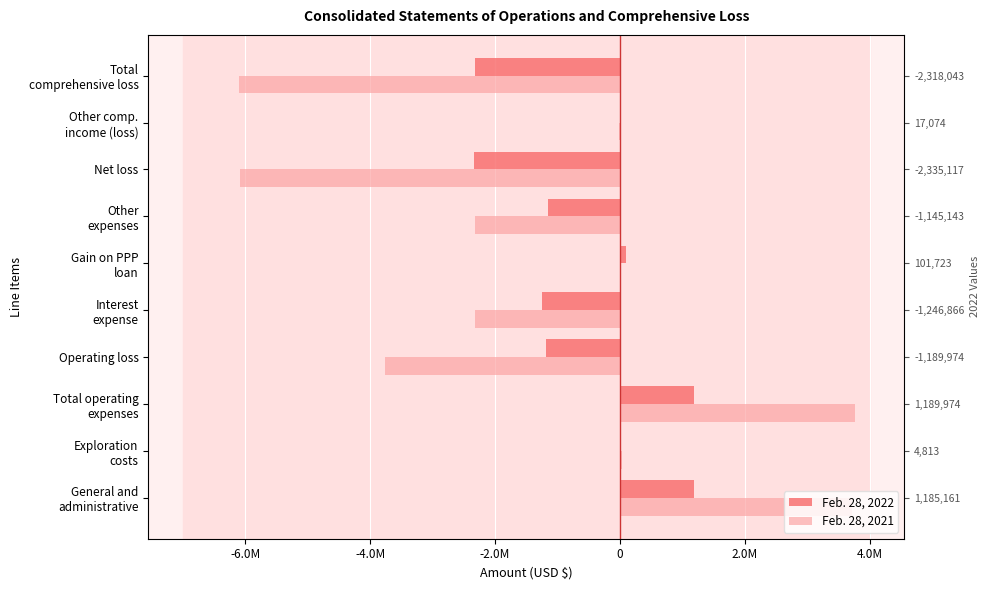

Rank the series by their maximum value, from highest to lowest.

Feb. 28, 2021, Feb. 28, 2022